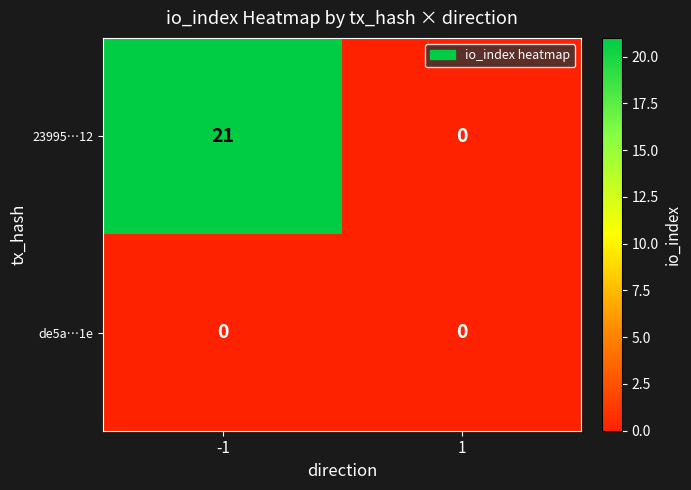

The value of 23995…12 at -1 is 21. True or false?

True